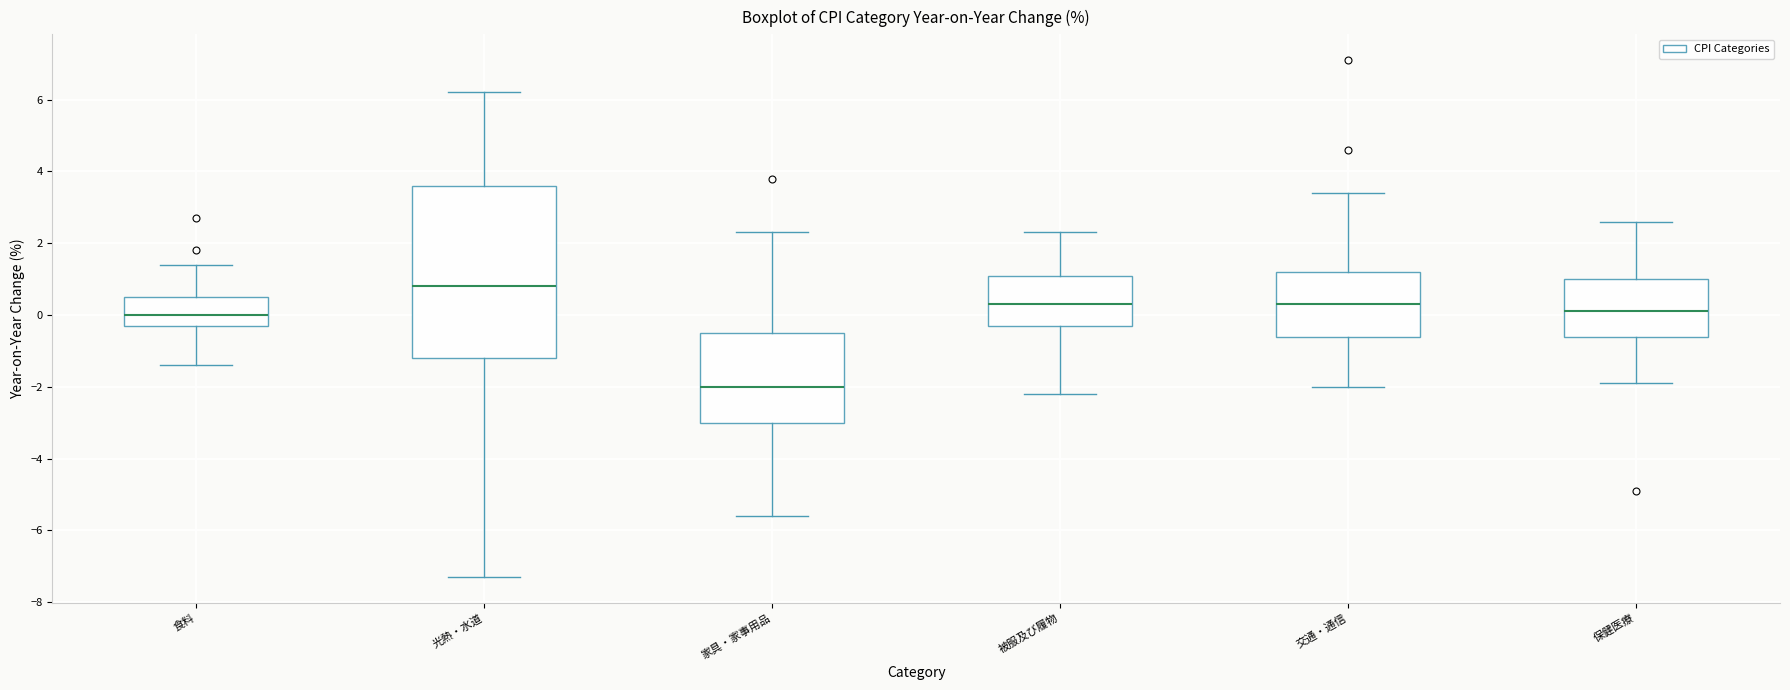

Reading left to right, transcribe this box plot: for each box, give where its median line is, the range the box spans, and where its two whiskers end, as read against the y-axis. The values are not printed on the chart, so give them approximately, as read against the axis.

食料: median 0.0, box -0.2 to 0.6, whiskers -1.4 to 1.4
光熱・水道: median 0.8, box -1.2 to 3.6, whiskers -7.2 to 6.2
家具・家事用品: median -2.0, box -3.0 to -0.4, whiskers -5.6 to 2.4
被服及び履物: median 0.4, box -0.2 to 1.2, whiskers -2.2 to 2.4
交通・通信: median 0.4, box -0.6 to 1.2, whiskers -2.0 to 3.4
保健医療: median 0.2, box -0.6 to 1.0, whiskers -1.8 to 2.6